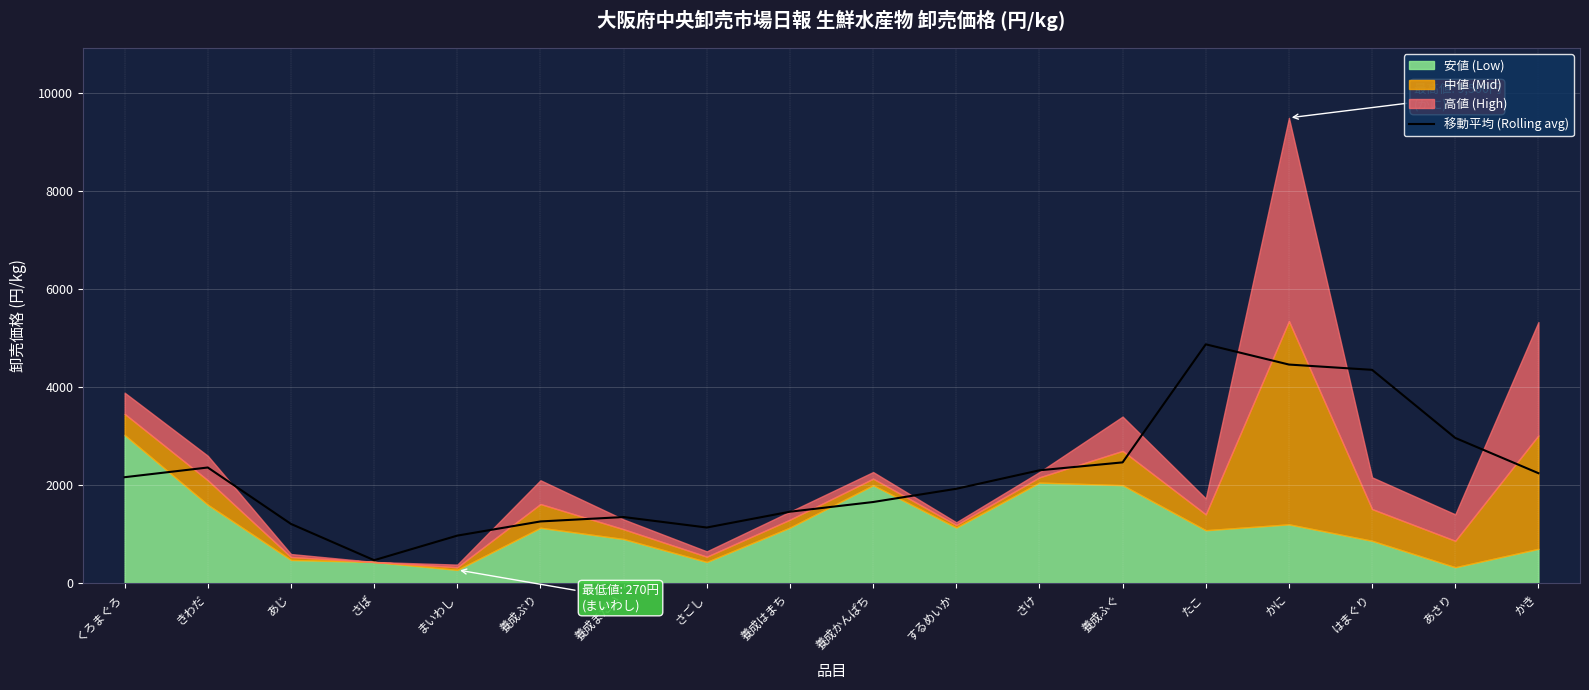

How many lines are shown in the chart?

1